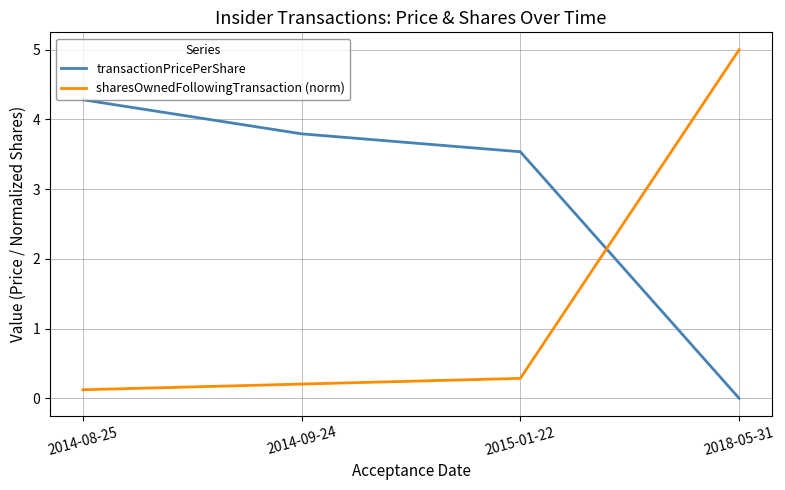

Rank the series by their average value, from highest to lowest.

transactionPricePerShare, sharesOwnedFollowingTransaction (norm)